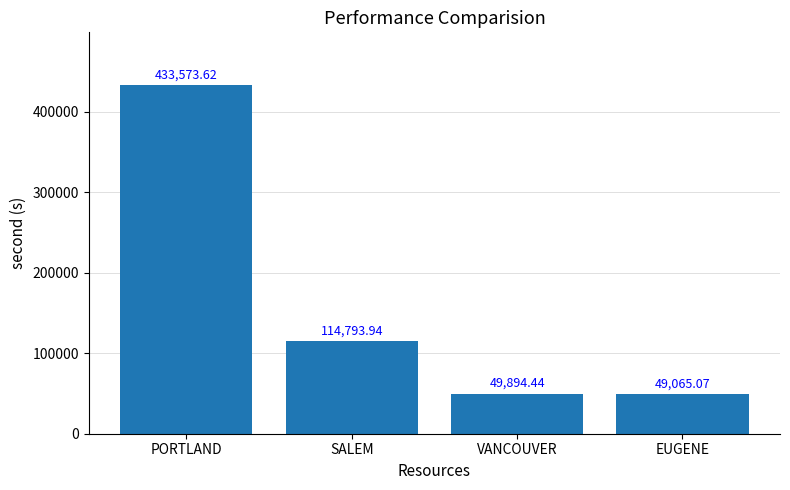

Which category has the lowest value across all series?

EUGENE